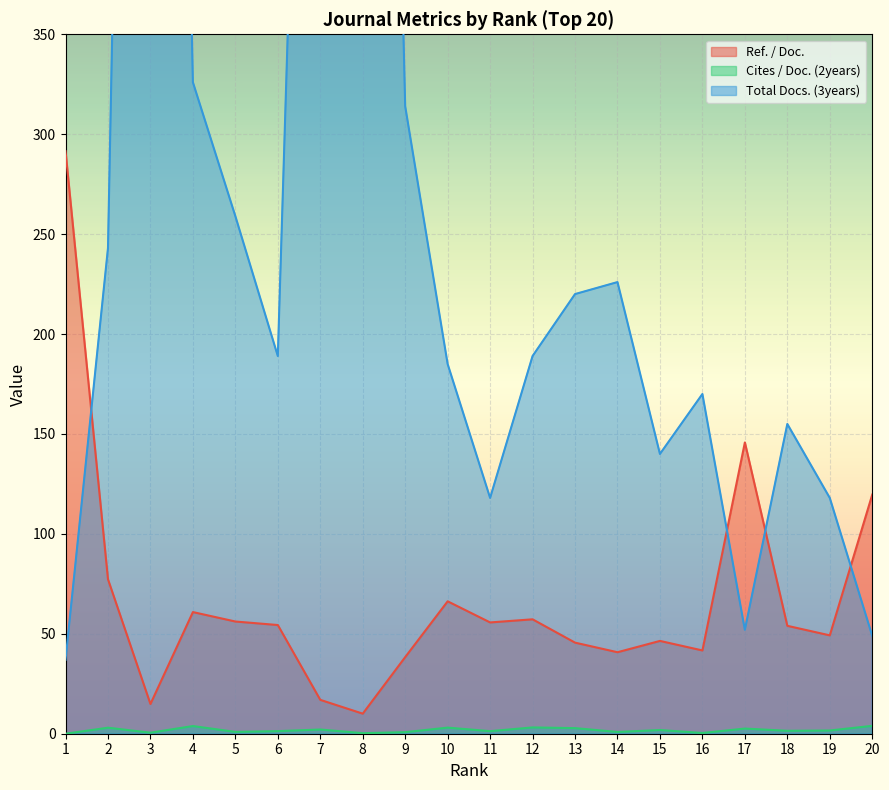

True or false: Ref. / Doc. has more than 2 interior local peaks.

True